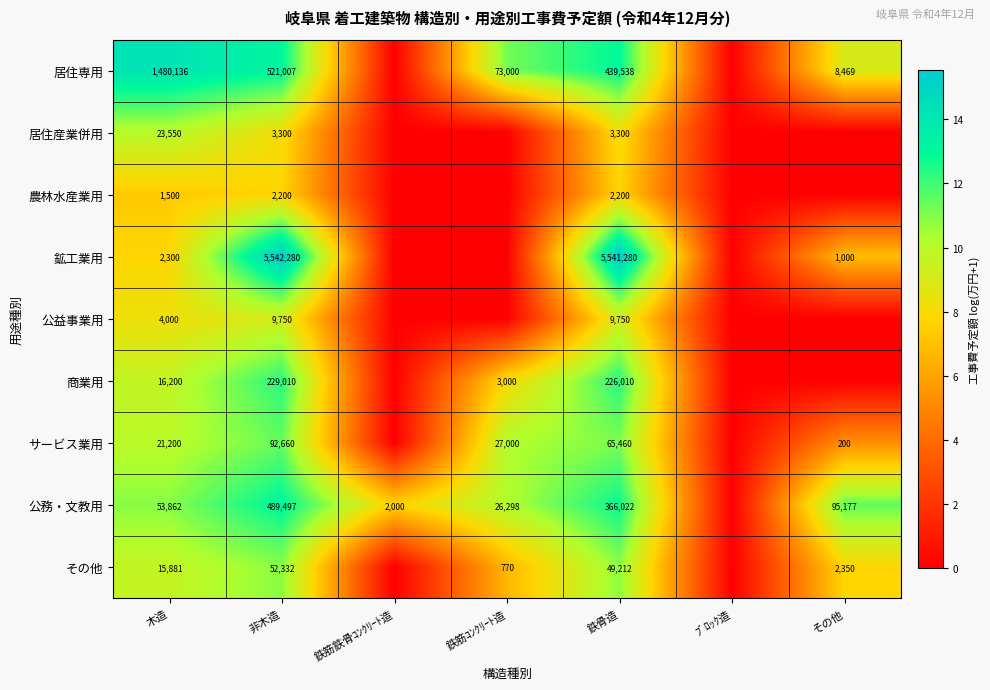

What is the spread (max minus min) of values at その他?

11.5